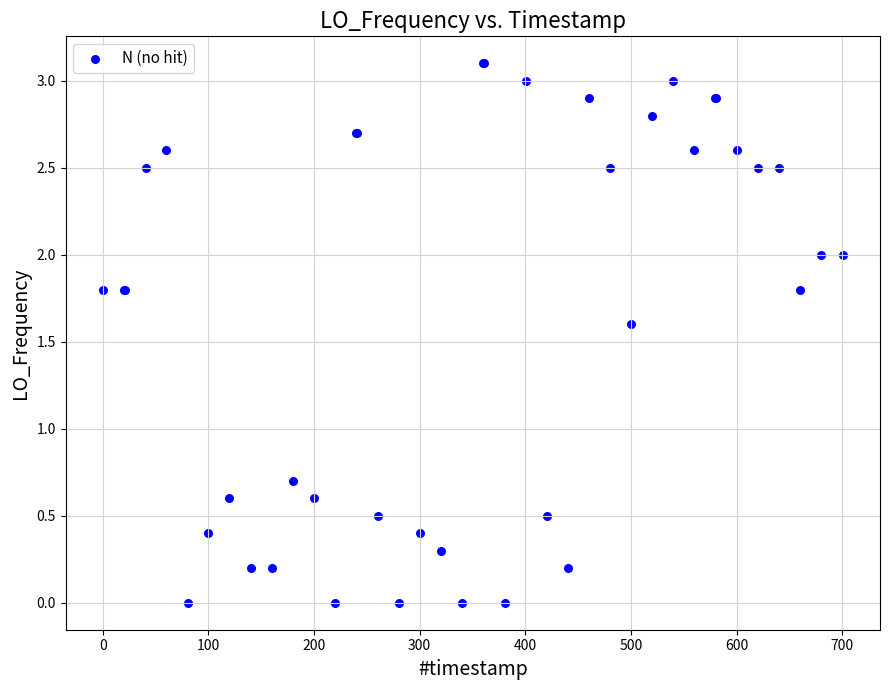

What Y value in the scatter plot is closest to 1?

0.7